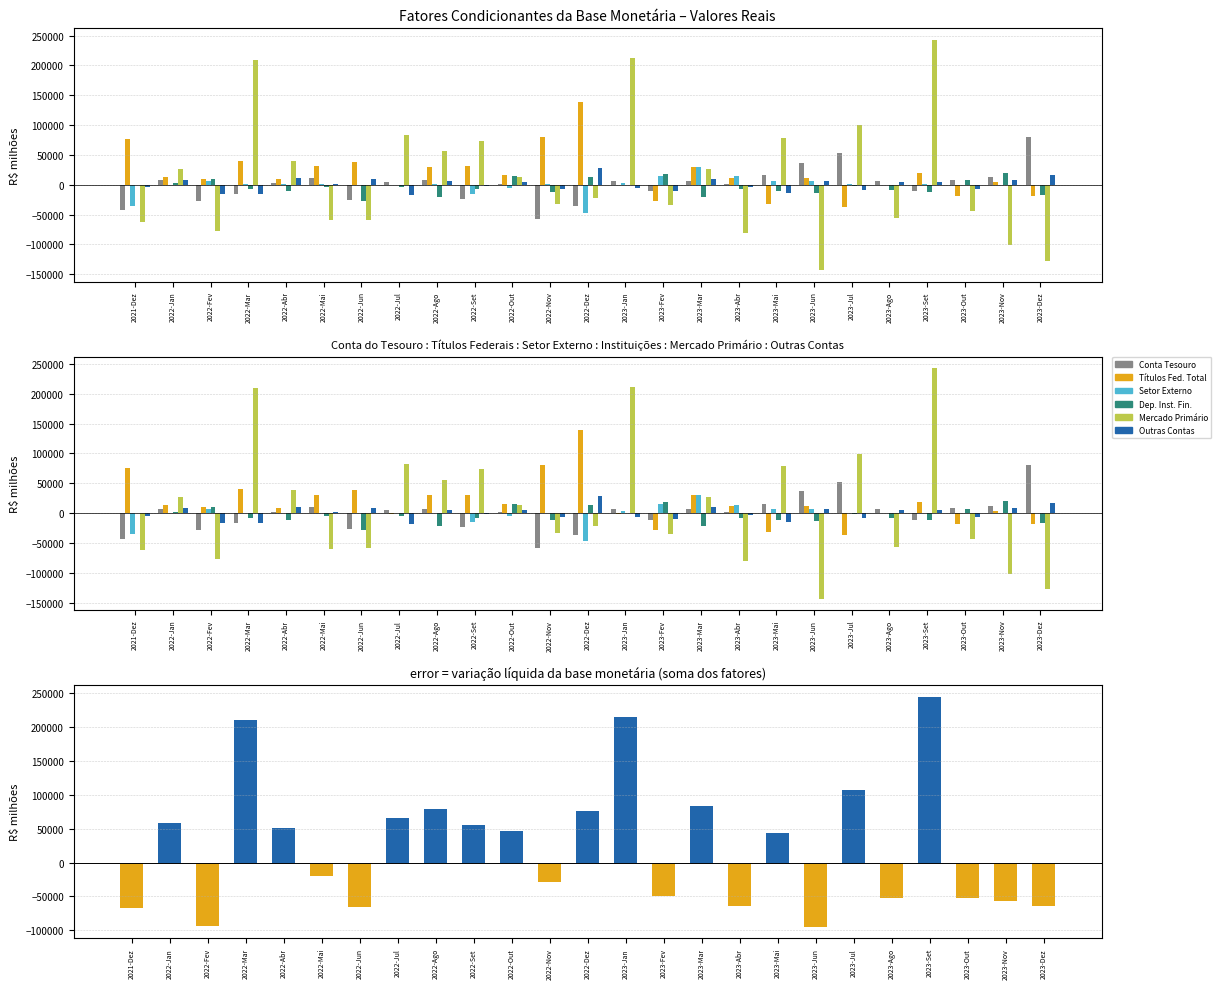

Which series has the largest range (max minus min)?

Operações com títulos públicos Mercado primário